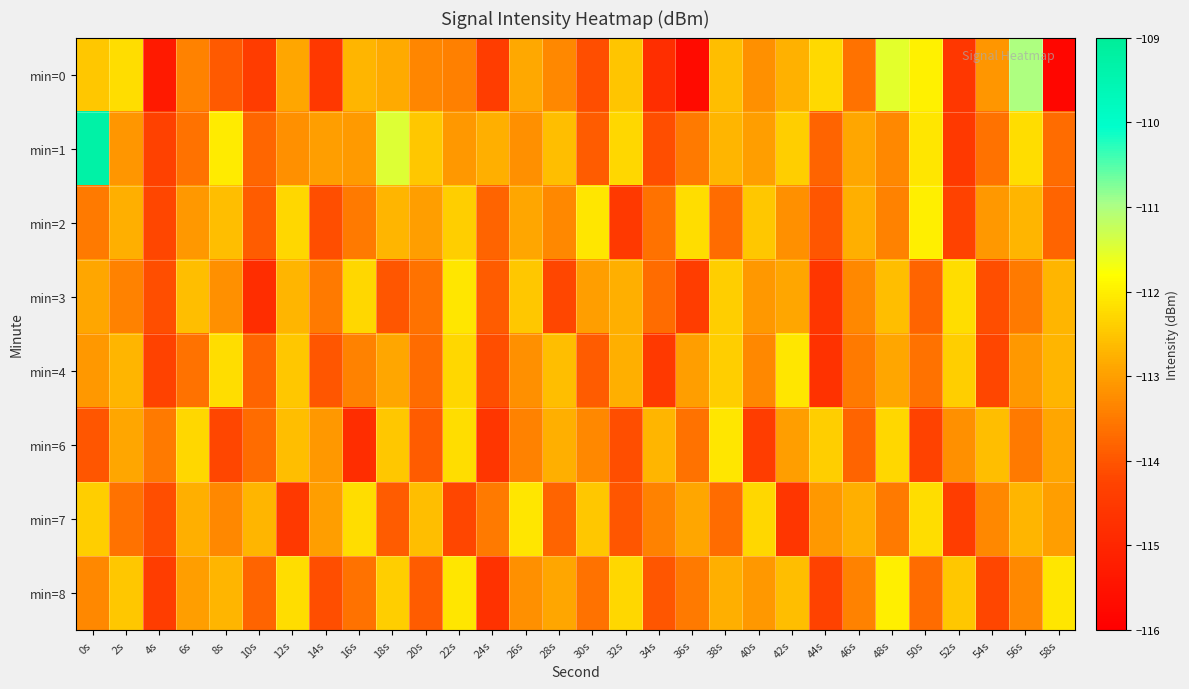

How many distinct data groups are displayed?

8